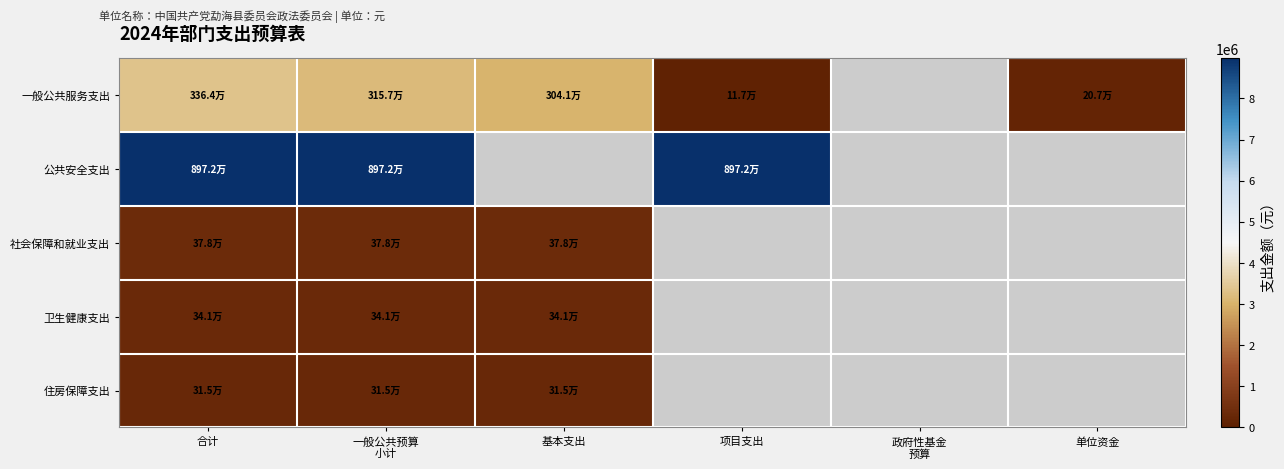

What is the minimum value for 一般公共服务支出?

116500.0